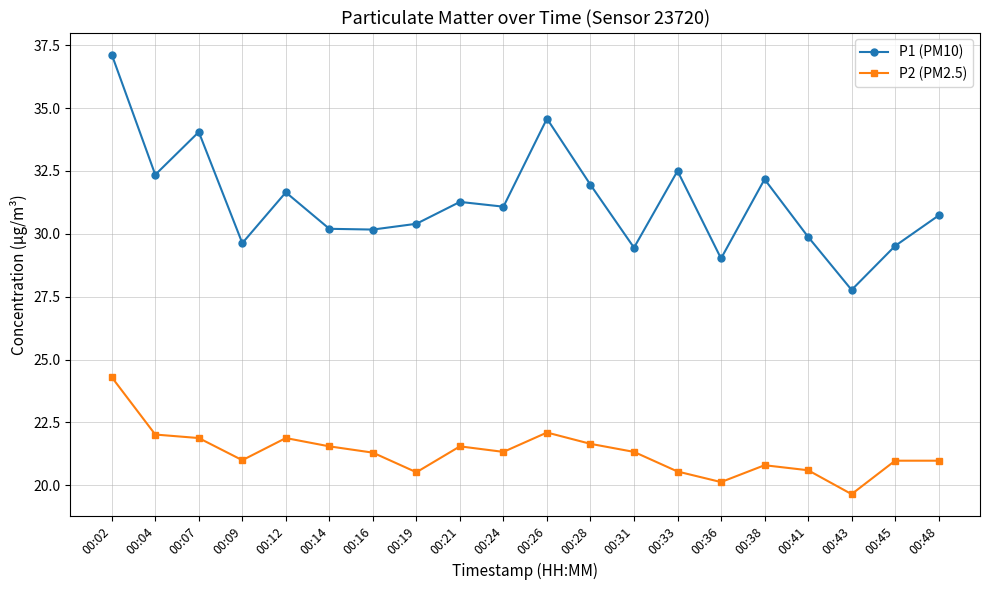

What is the difference between the maximum and second lowest values in the P2 (PM2.5) series?

4.2